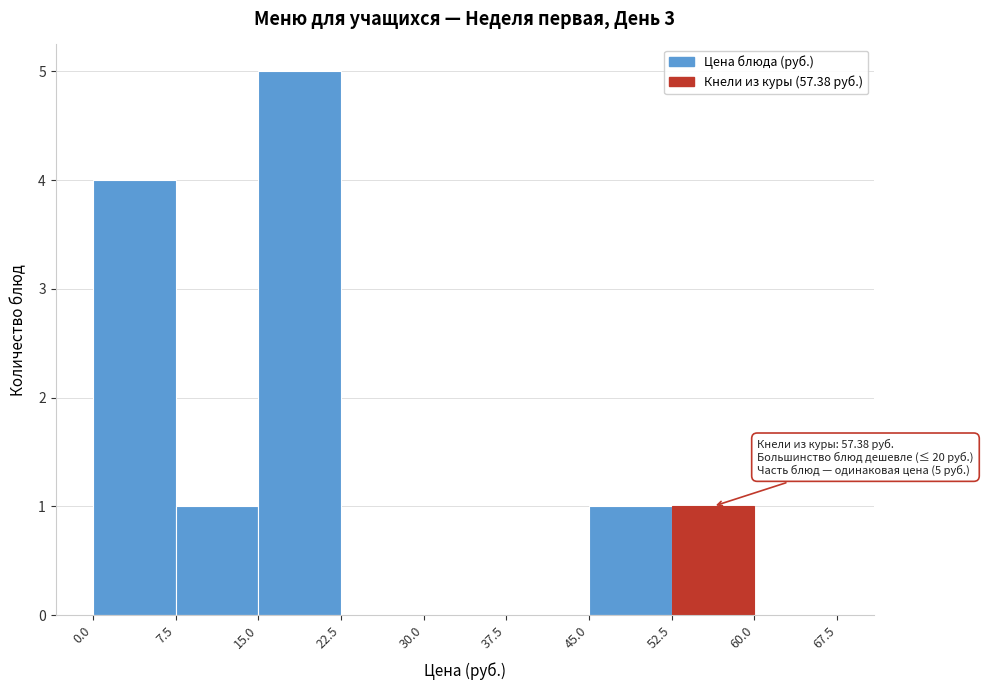

Which range on the x-axis has the tallest bar?

15.0 to 22.5